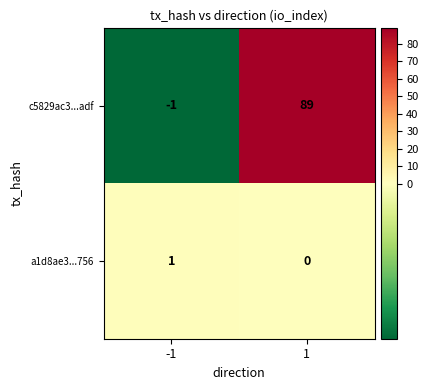

How many data points does each series have?

2